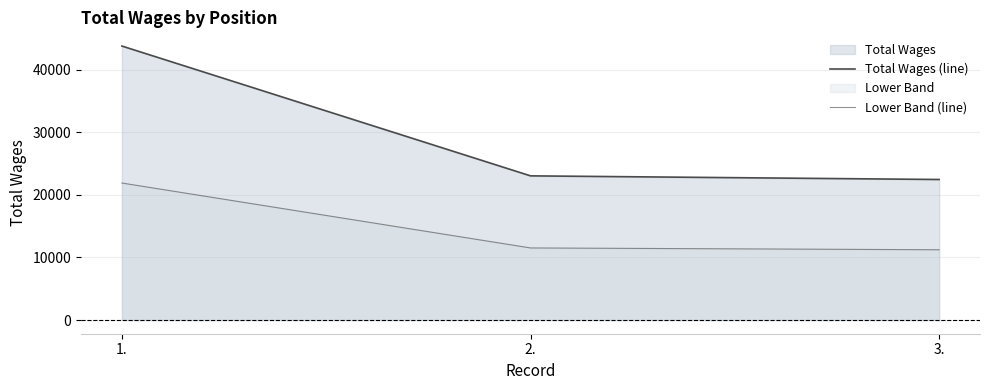

What is the label of the 1st point from the left?

1.